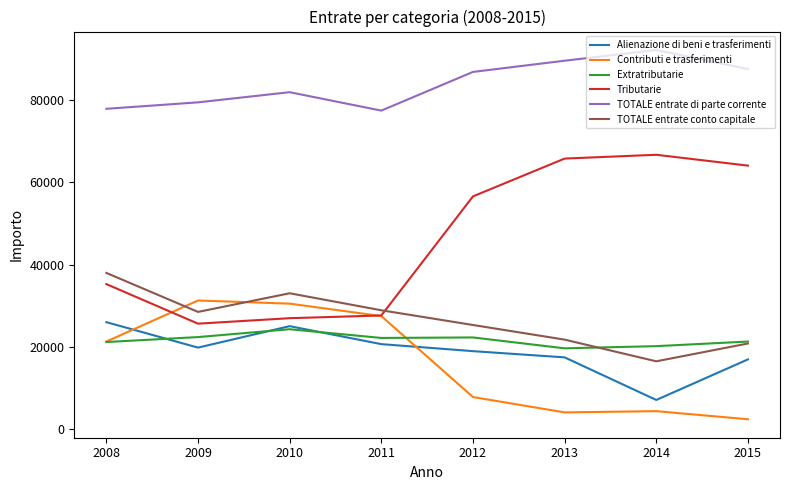

What value does the TOTALE entrate conto capitale series have at 2008?

37951